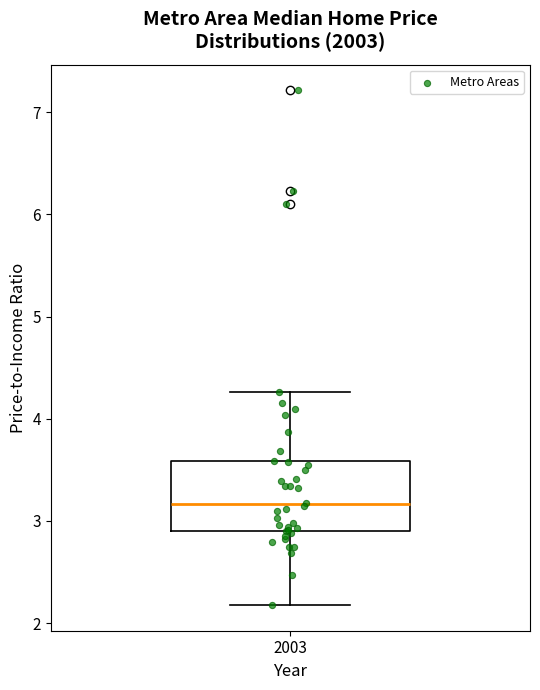

Read this box plot against the y-axis: the position of the median line, the range covered by the box, and the ends of both whiskers. The values are not printed on the chart, so give them approximately, as read against the axis.

median 3.2, box 2.9 to 3.6, whiskers 2.2 to 4.3